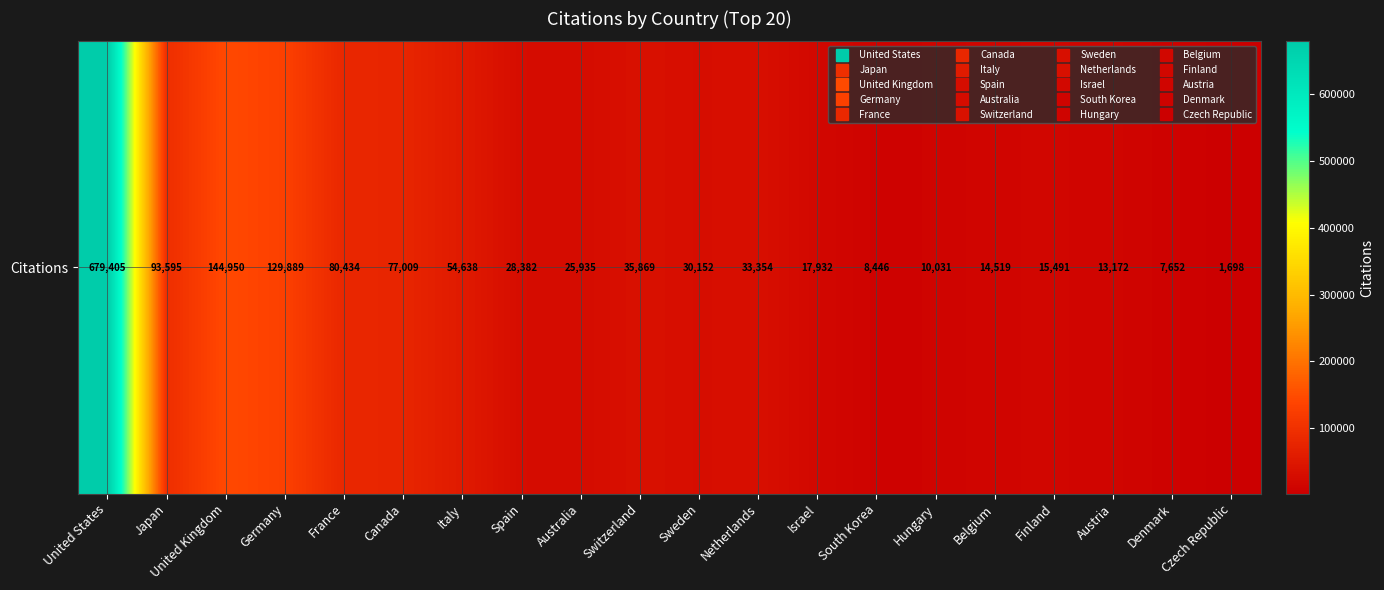

What is the smallest value displayed?

1698